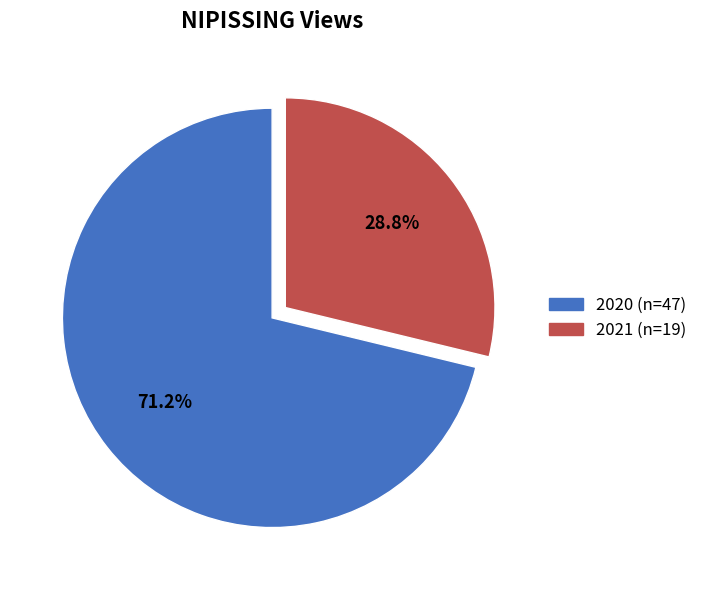

Does any single category account for the majority?

Yes